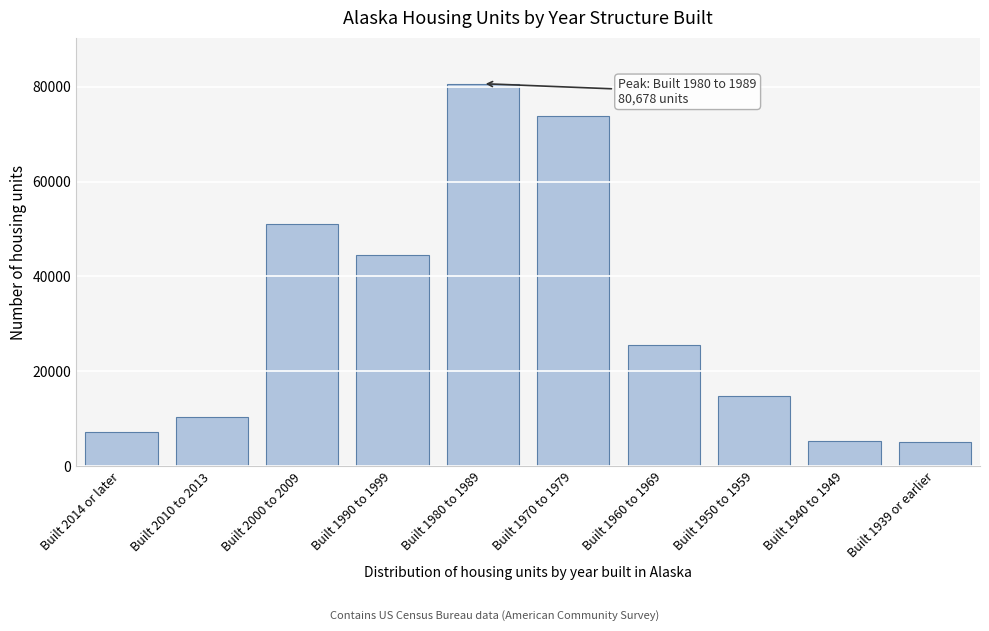

What is the label of the 6th bar from the left?

Built 1970 to 1979